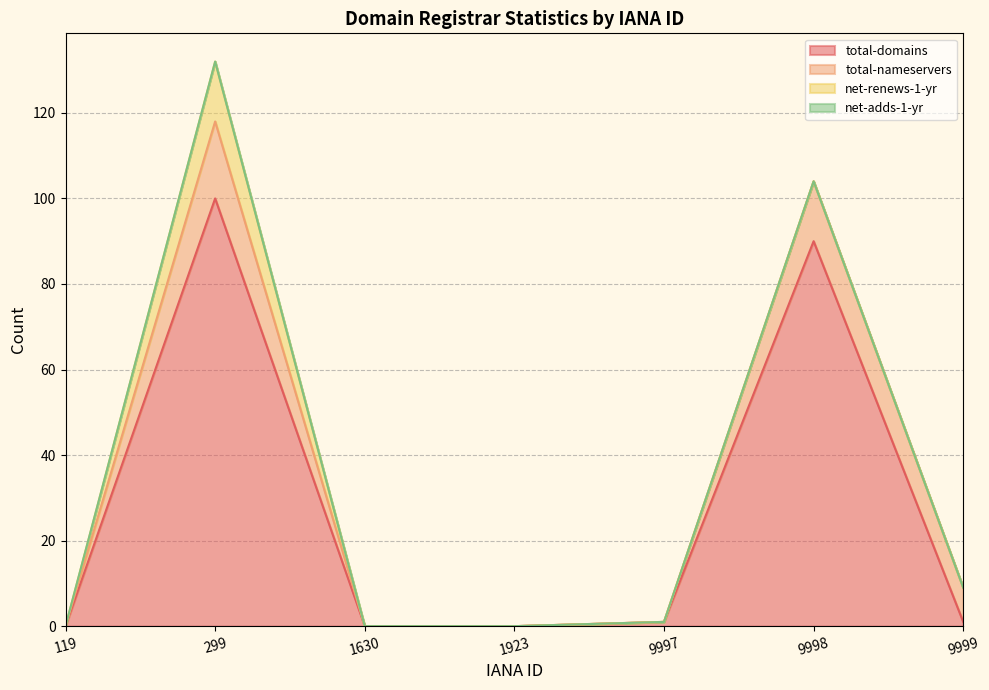

The total-domains series shows 0 at 1630. True or false?

True